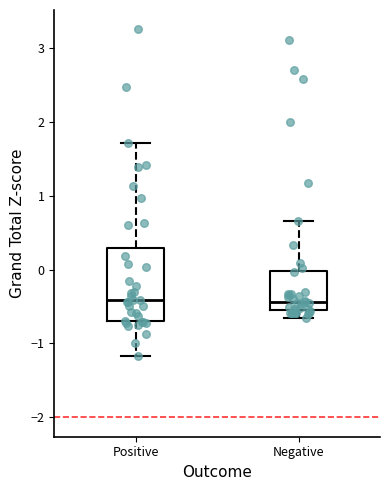

Reading left to right, read every box against the y-axis: the position of its median line, the range the box covers, and the ends of its whiskers. The values are not printed on the chart, so give them approximately, as read against the axis.

Positive: median -0.4, box -0.7 to 0.3, whiskers -1.2 to 1.7
Negative: median -0.4, box -0.6 to 0.0, whiskers -0.7 to 0.7